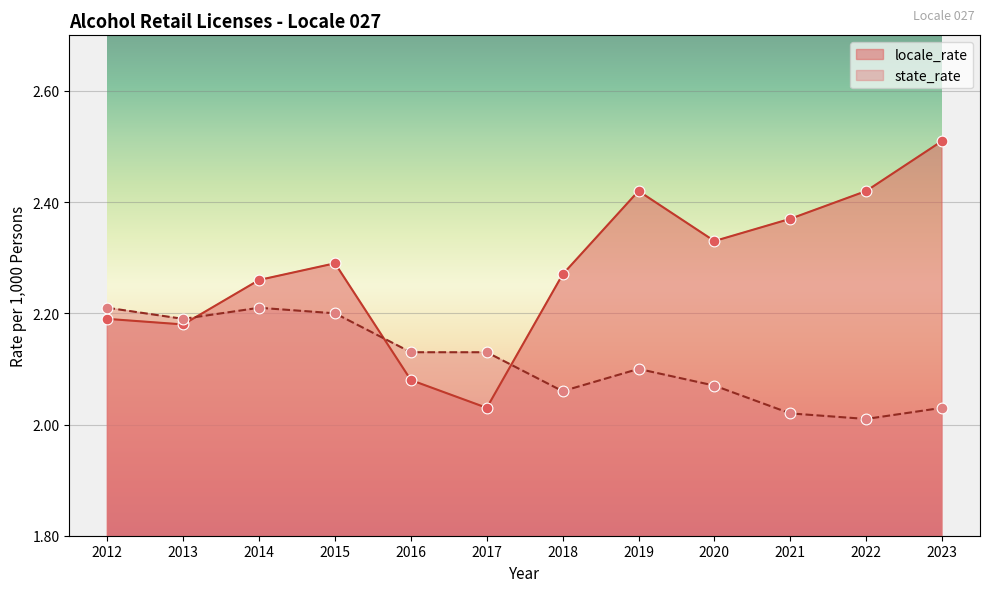

At which category is the sum across all series the highest?

2023